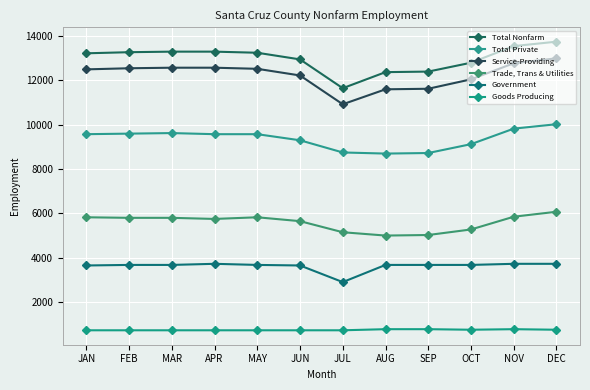

How many lines are shown in the chart?

6